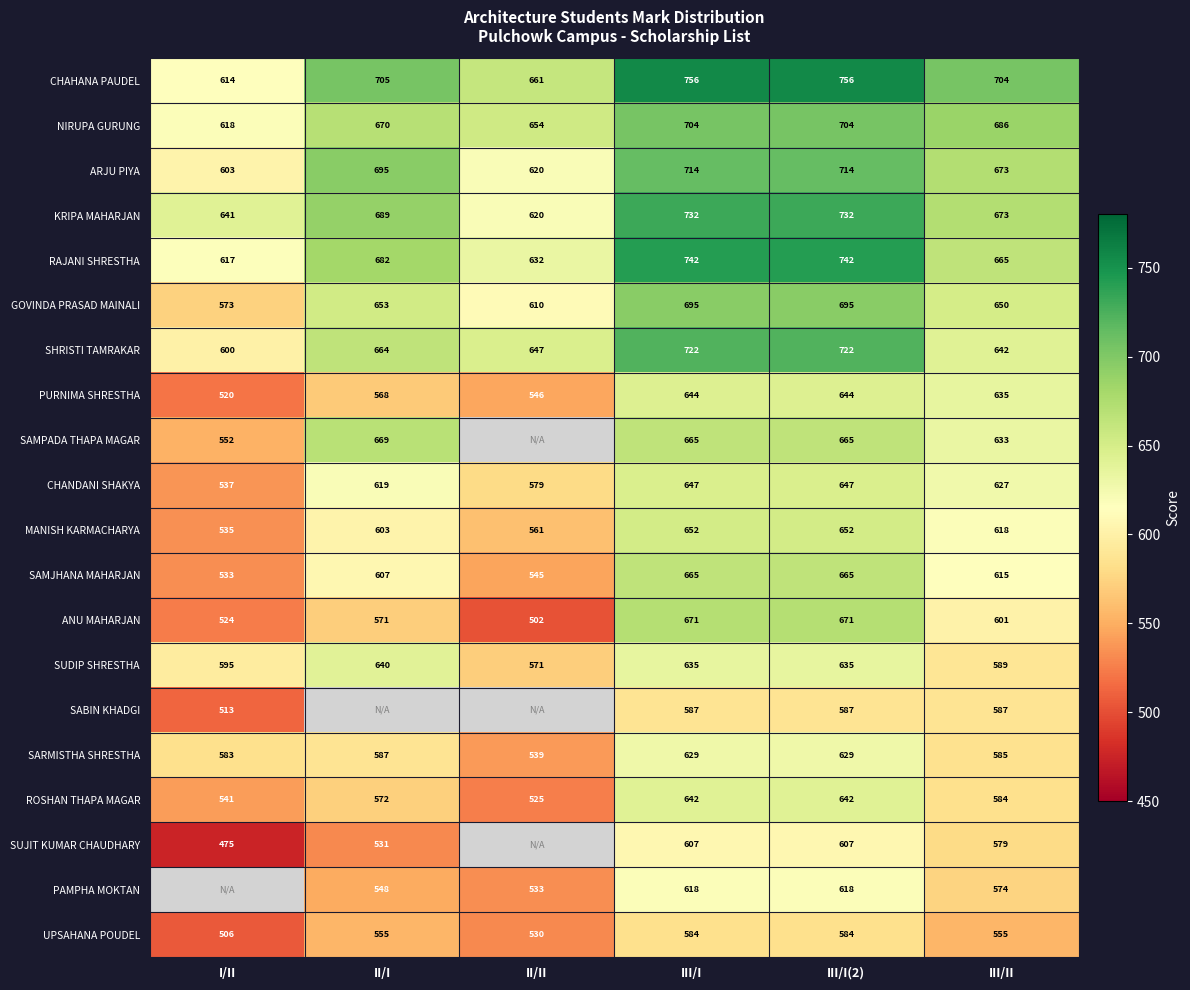

At which category is the sum across all series the highest?

III/I